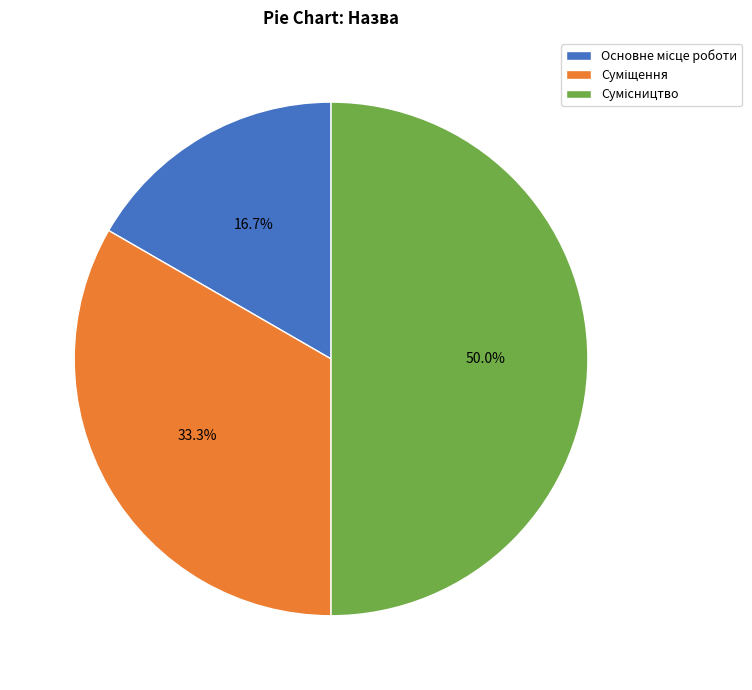

Does Суміщення represent more than half of the total?

No